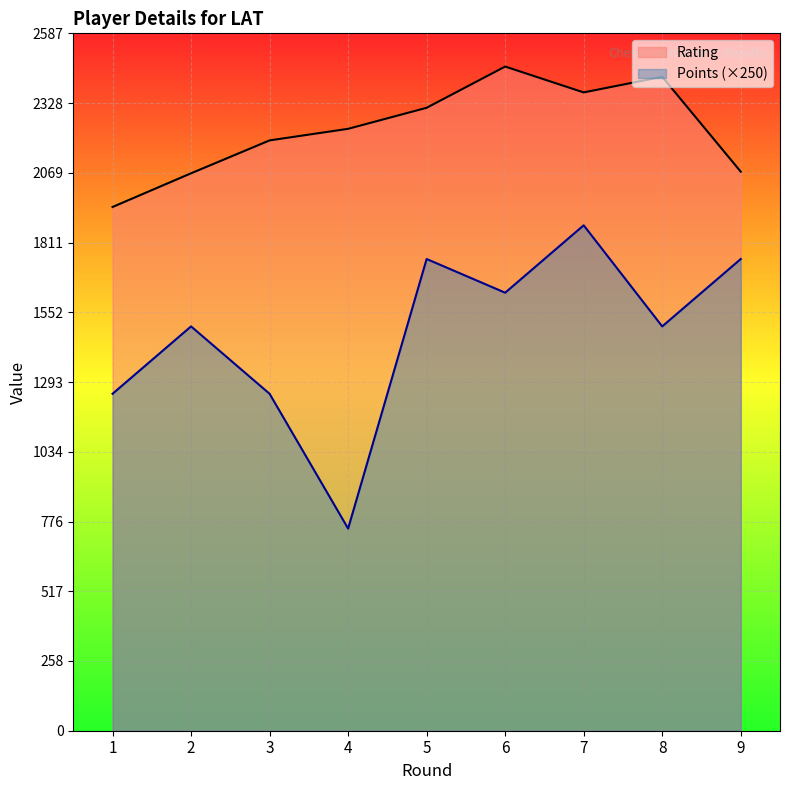

How many values in the Points series exceed 1500?

4